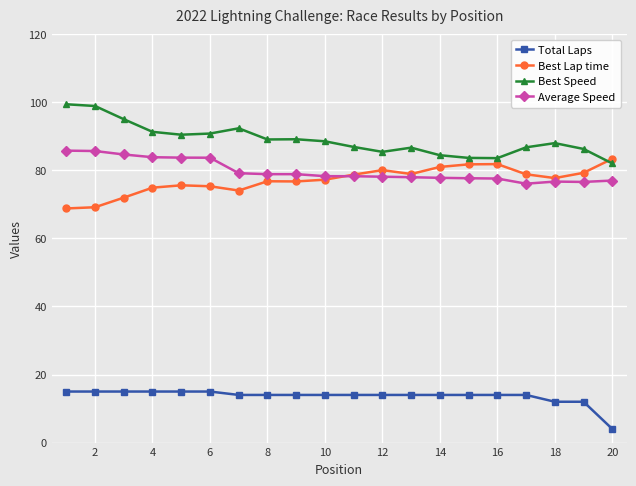

What is the value of the Best Speed point at the 18th from the left?

88.0